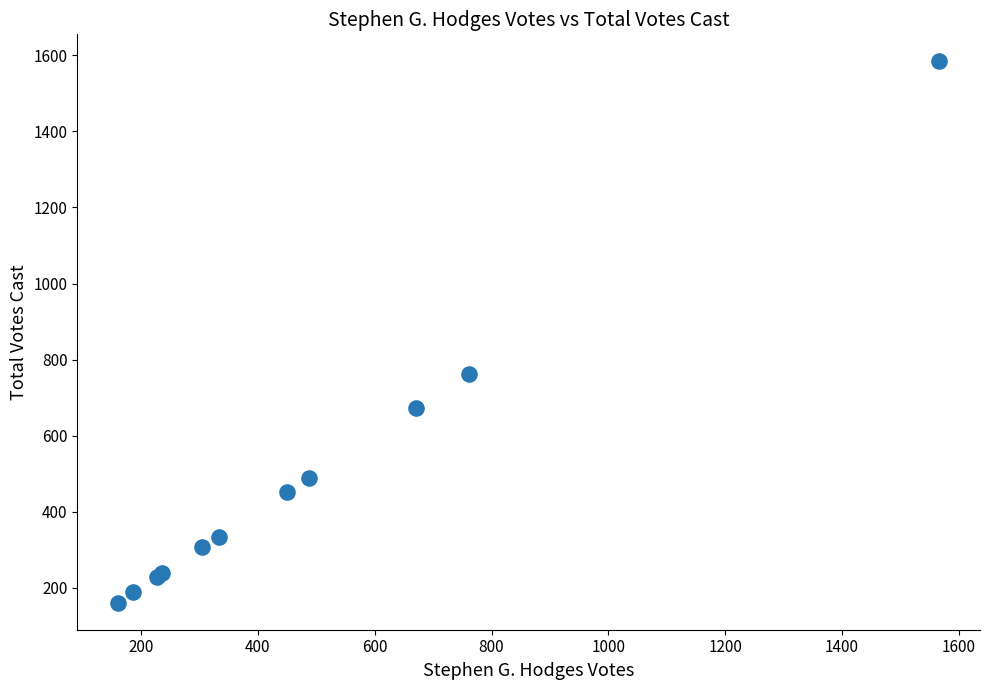

What Y value in the scatter plot is closest to 872?

763